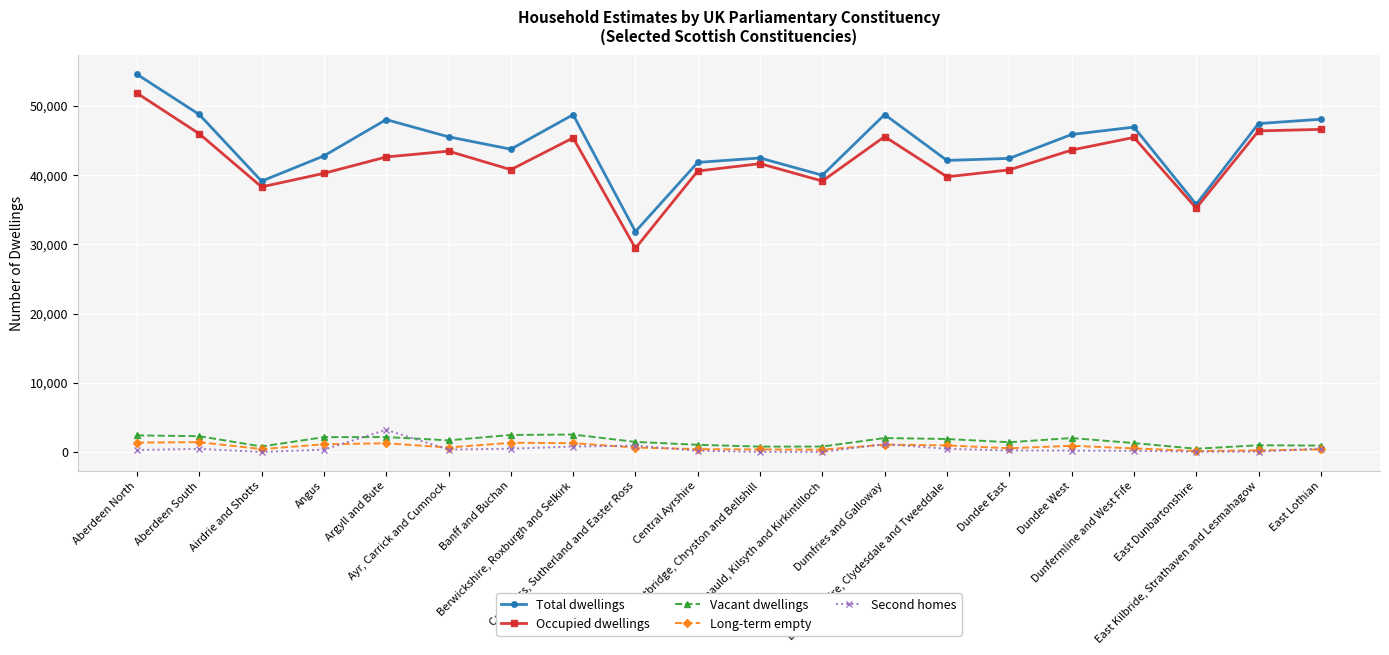

True or false: Vacant dwellings and Occupied dwellings cross at least once.

False